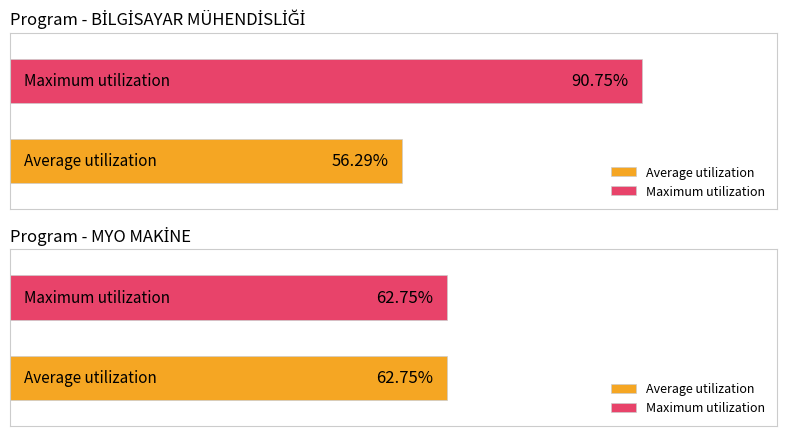

What are all the series names shown in the legend?

Average utilization, Maximum utilization